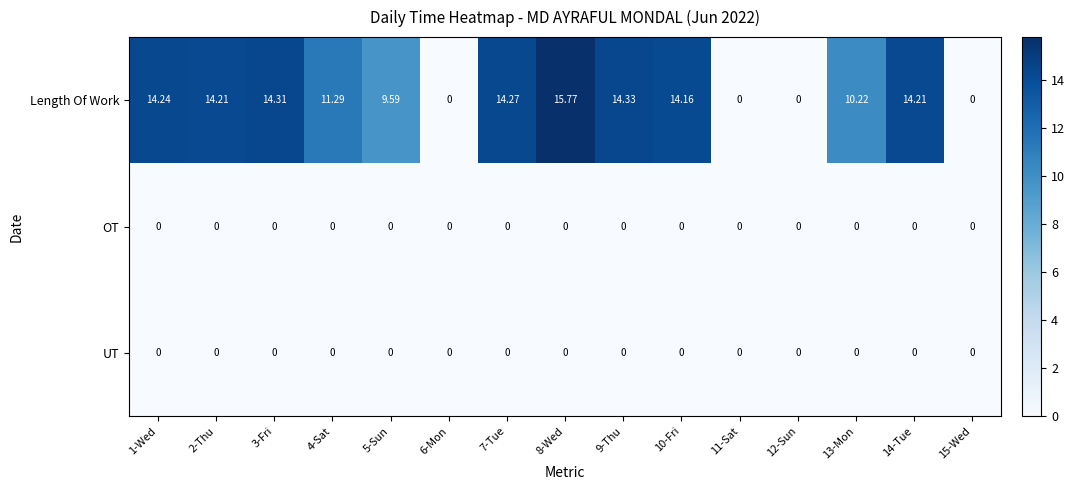

What is the difference between the highest and lowest values at 2-Thu?

14.2